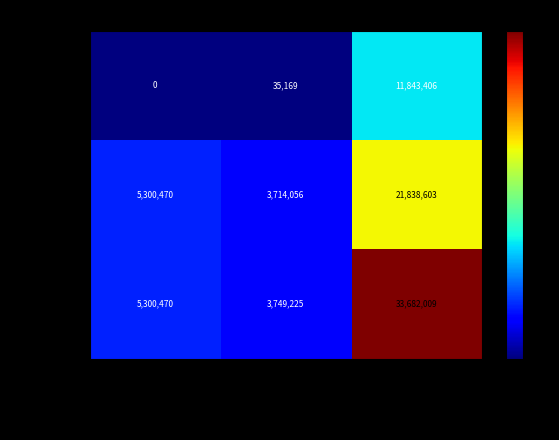

Which series has the widest spread of values?

Total